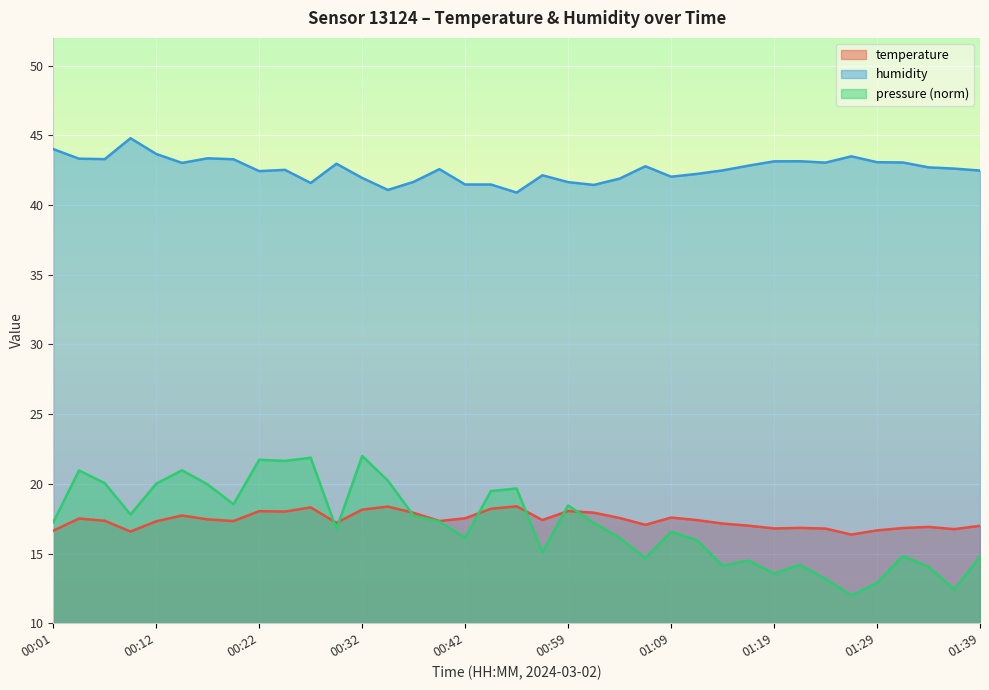

Which category has the highest value in the humidity series?

00:09